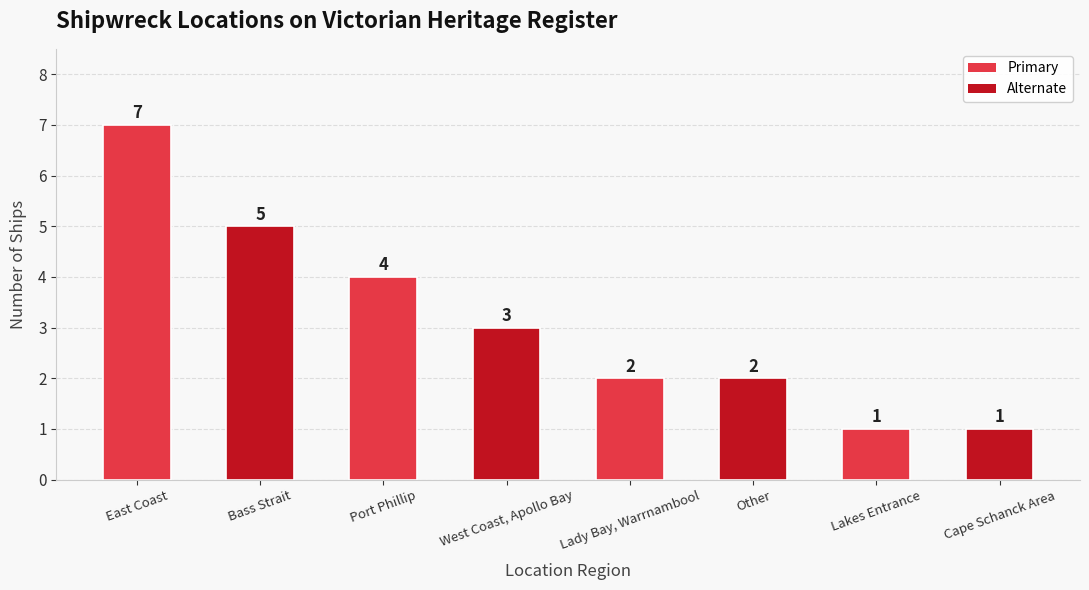

What is the change in value from Bass Strait to Other?

-3